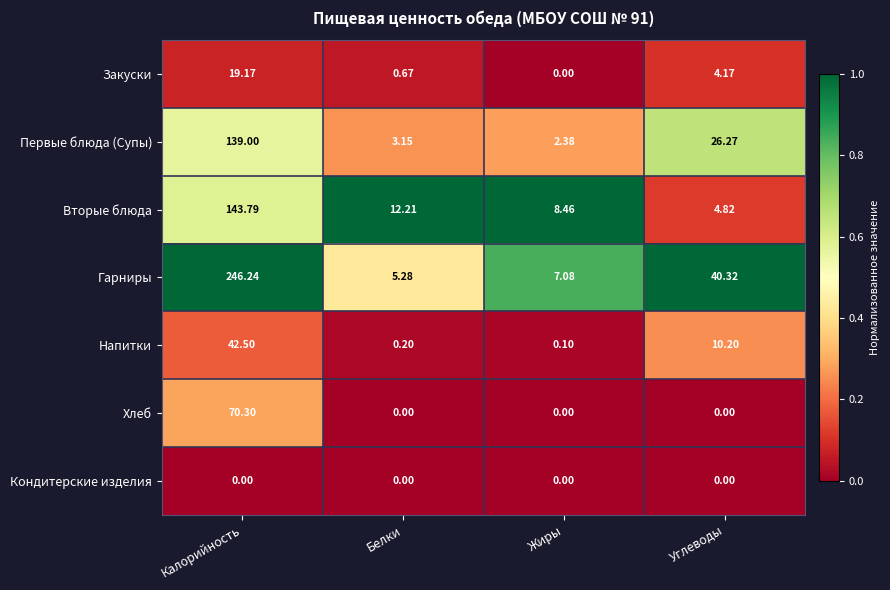

Where is Напитки nearest to the value 21?

Углеводы